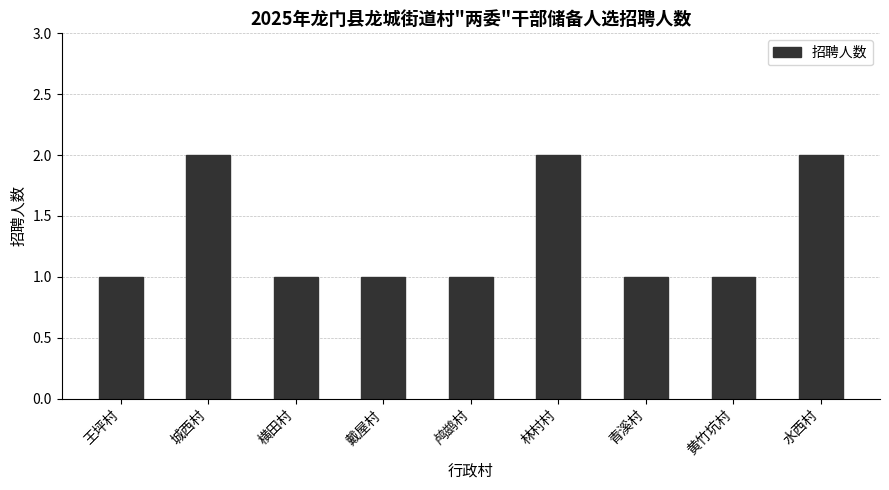

Reading left to right, what are all the values shown in this chart?

王坪村=1	城西村=2	横田村=1	戴屋村=1	鸬鹚村=1	林村村=2	青溪村=1	黄竹坑村=1	水西村=2